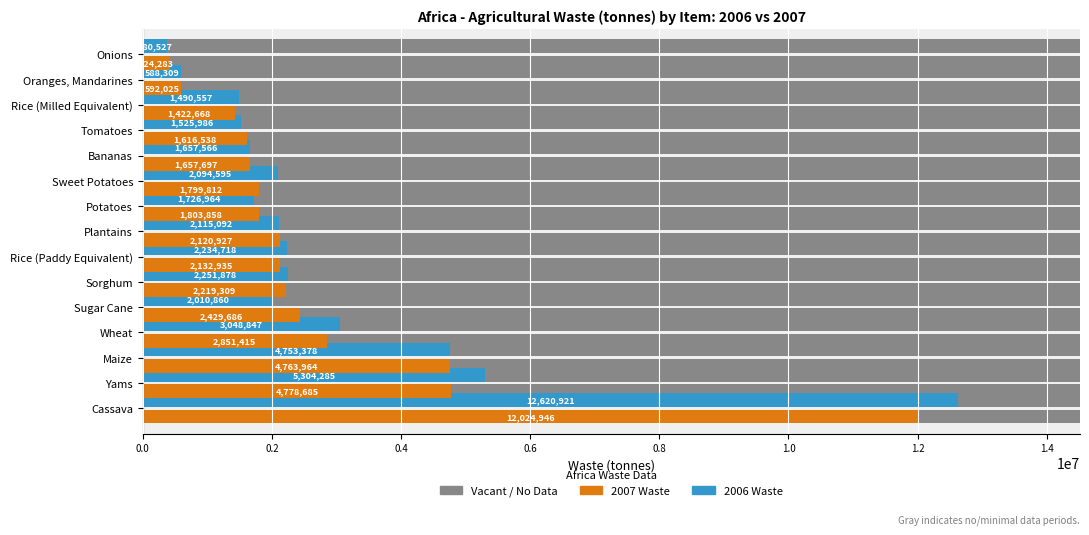

What is the maximum value for 2007 Waste?

12024946